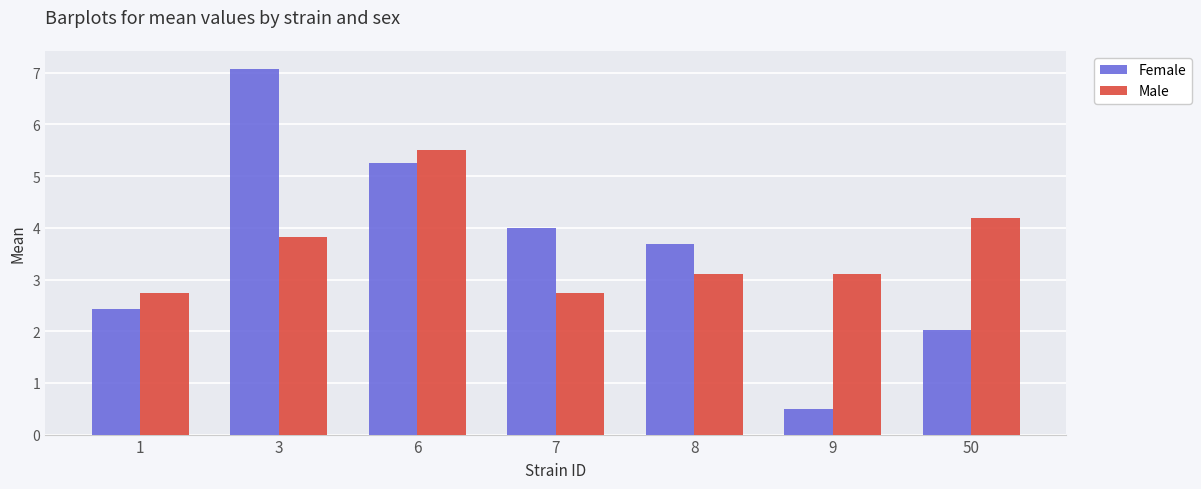

What are all the series names shown in the legend?

Female, Male